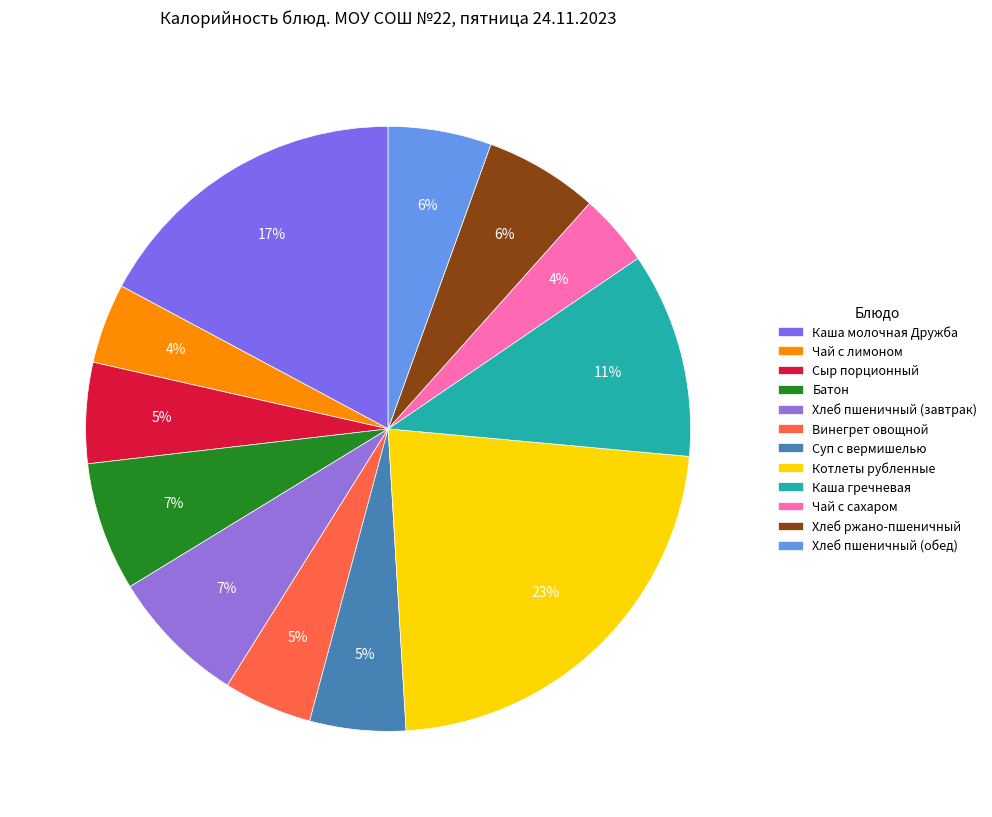

Which slice is the smallest?

Чай с сахаром